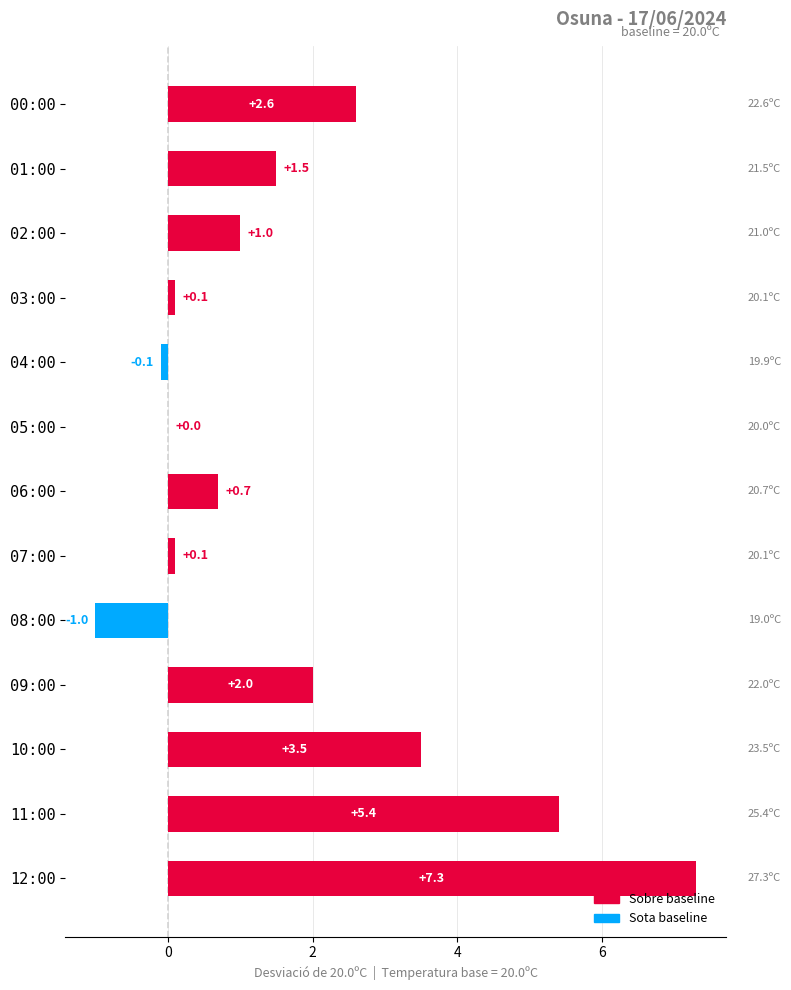

At which label is the value closest to 3?

00:00